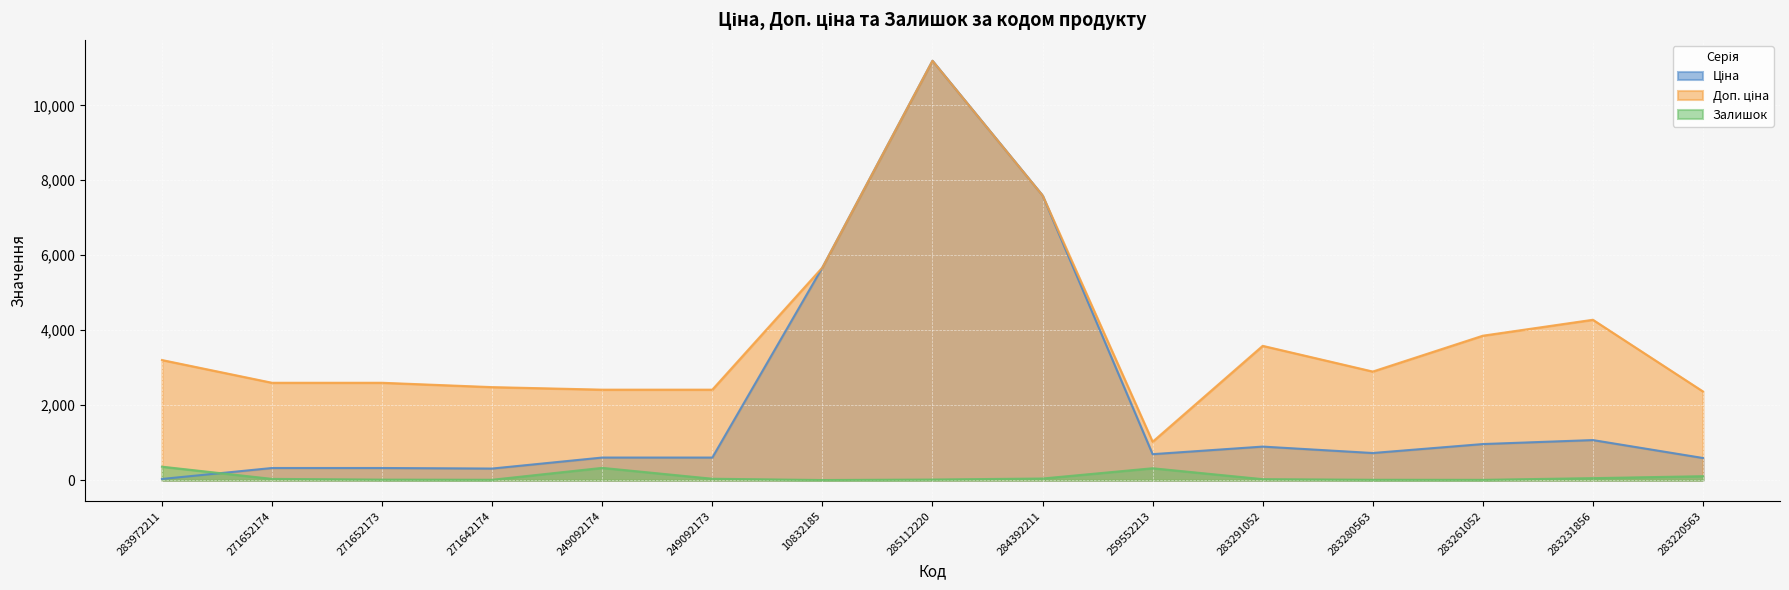

What is the value of the Ціна point at the 12th from the left?

724.5